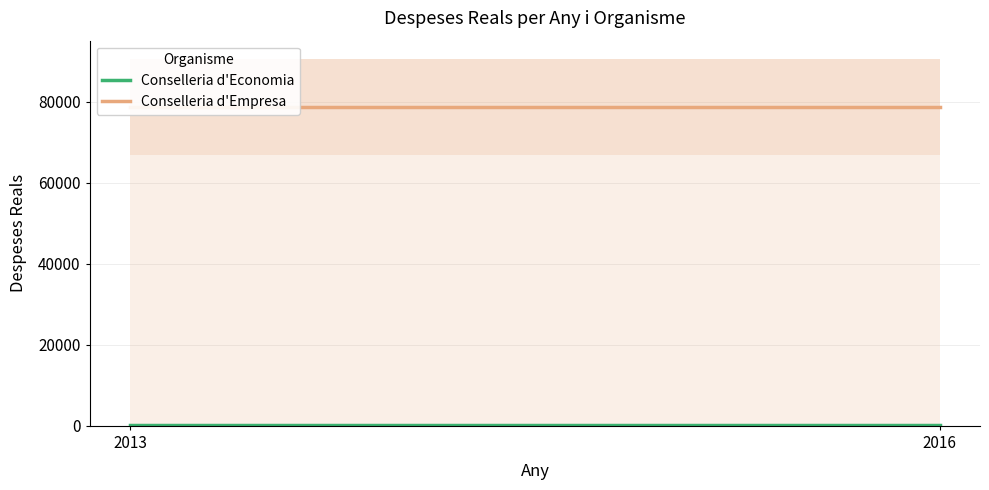

What is the average value of the Conselleria d'Economia series?

316.3